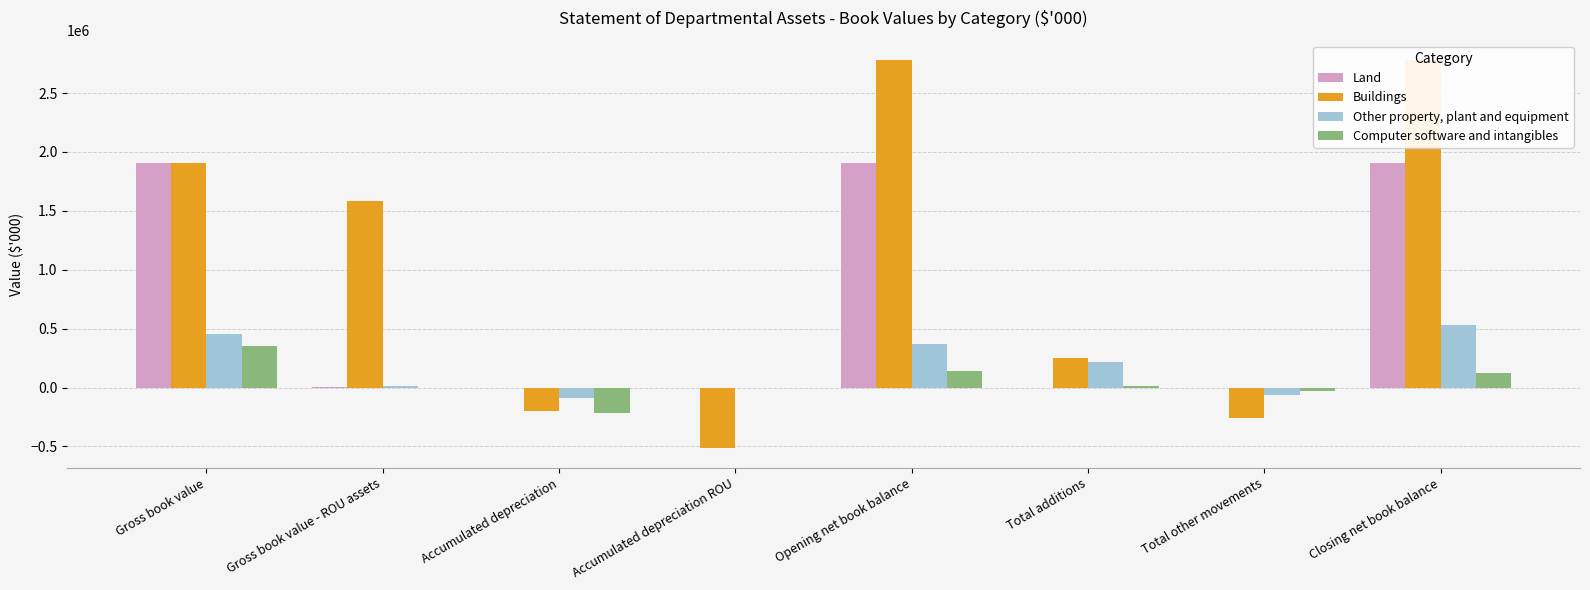

How many data points does each series have?

8